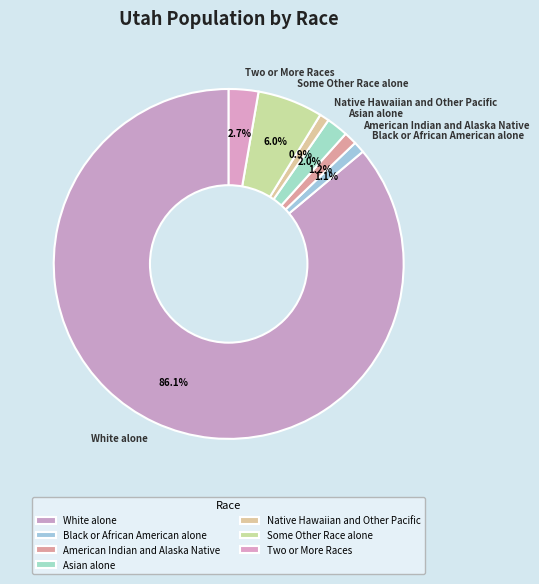

To the nearest percent, what is the average slice percentage?

14%